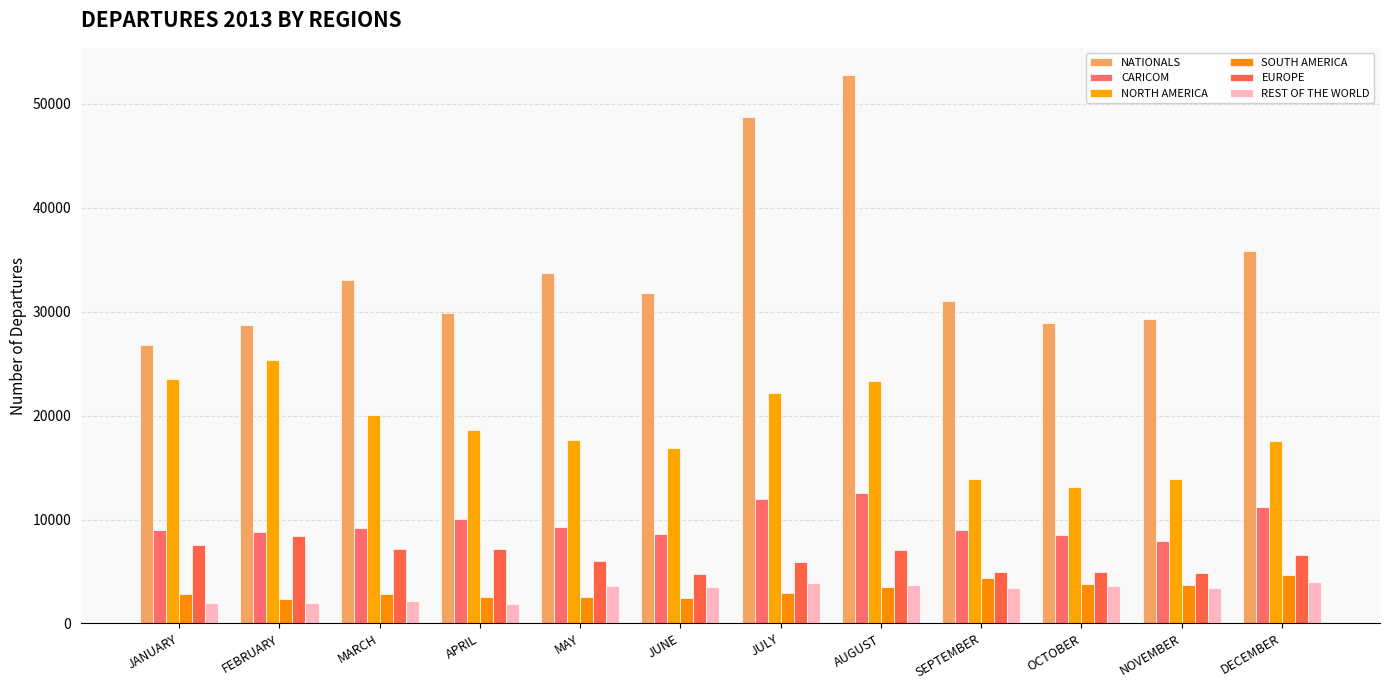

Rank the series at SEPTEMBER from highest to lowest value.

NATIONALS, NORTH AMERICA, CARICOM, EUROPE, SOUTH AMERICA, REST OF THE WORLD